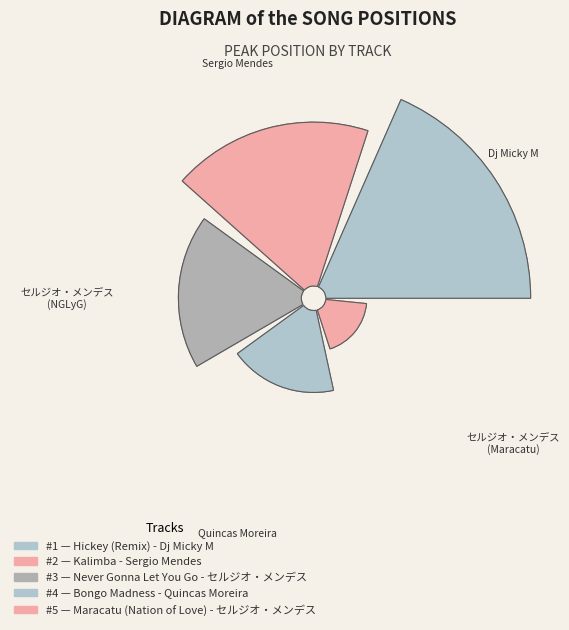

To the nearest percent, what is the average slice percentage?

20%